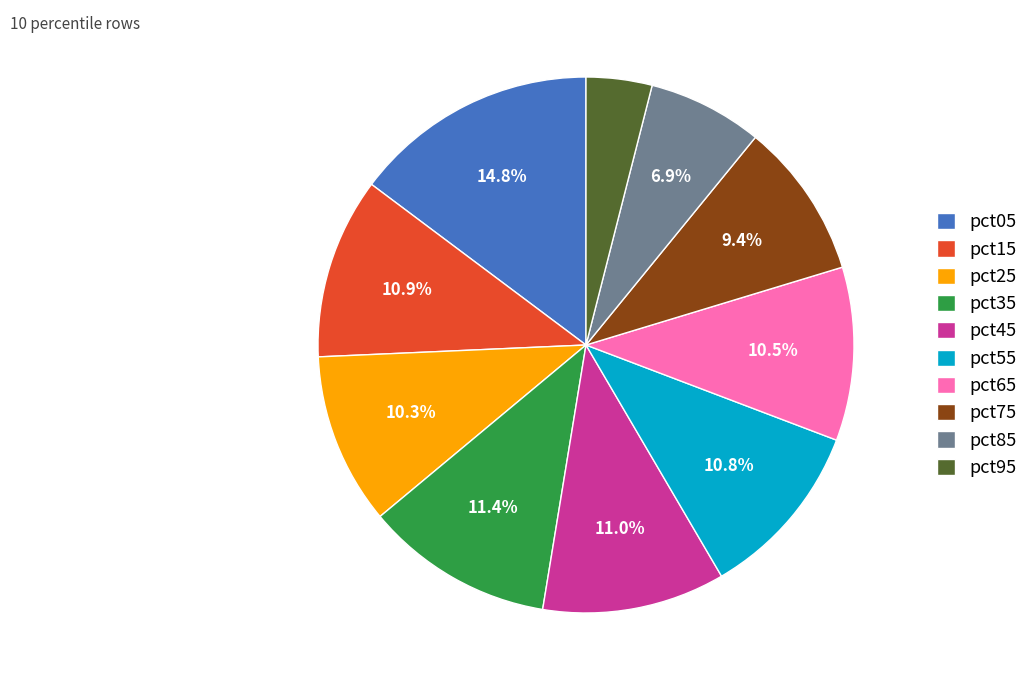

Is the sum of pct35 and pct65 greater than half?

No